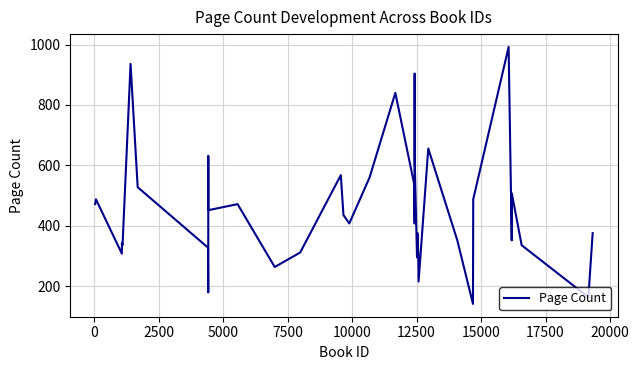

Reading left to right, list all the values displayed in this chart.

472	488	308	344	336	936	528	328	180	400	632	452	472	264	312	568	436	408	560	840	542	408	904	616	296	376	308	216	656	352	142	488	992	352	396	508	336	164	376